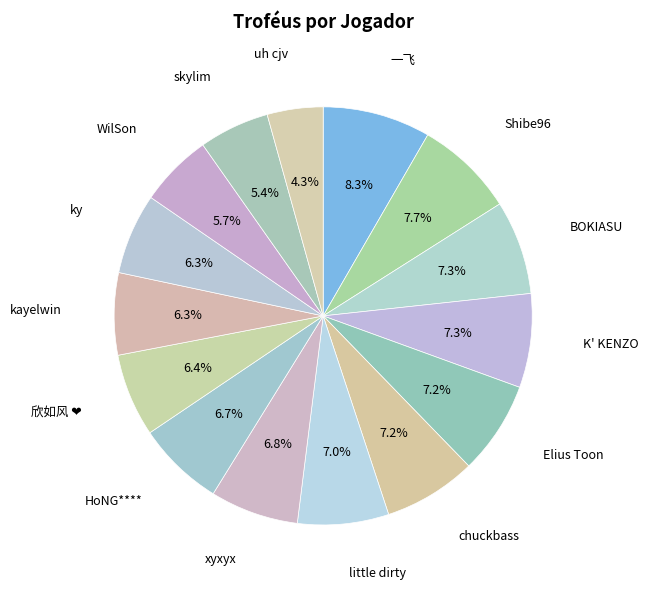

What is the smallest slice in the pie chart?

uh cjv